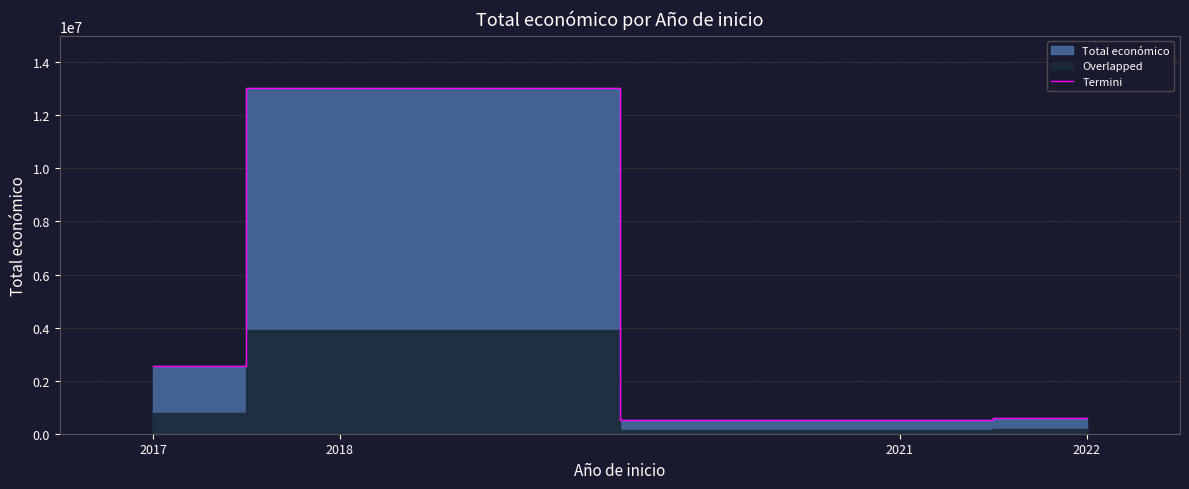

The chart shows a value of 4818815 at 2018. True or false?

False